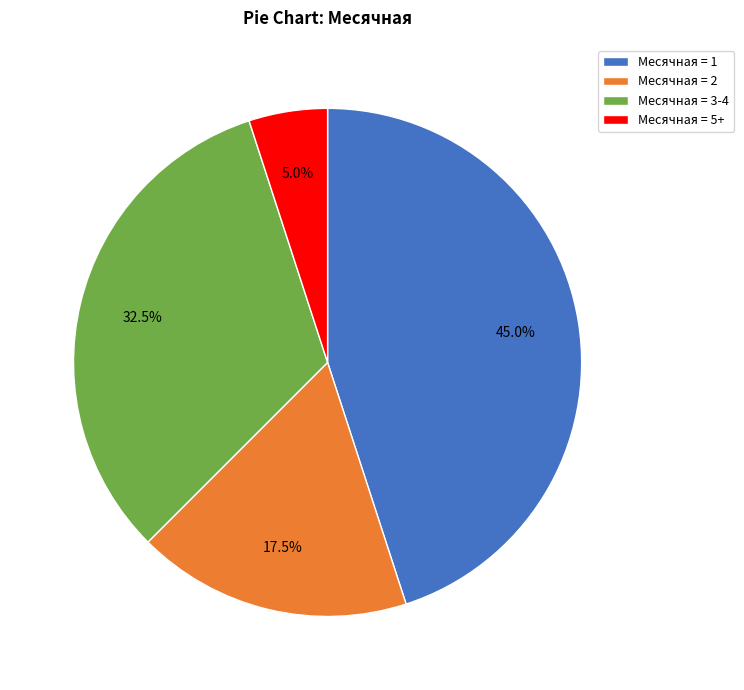

Which slice is the smallest?

Месячная = 5+